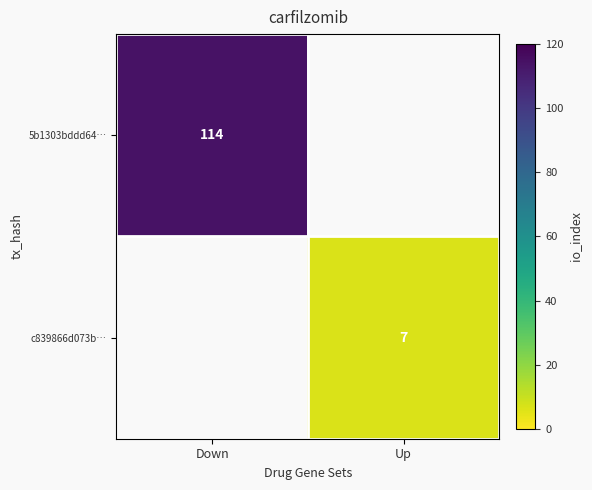

At how many categories does at least one series exceed 13?

1